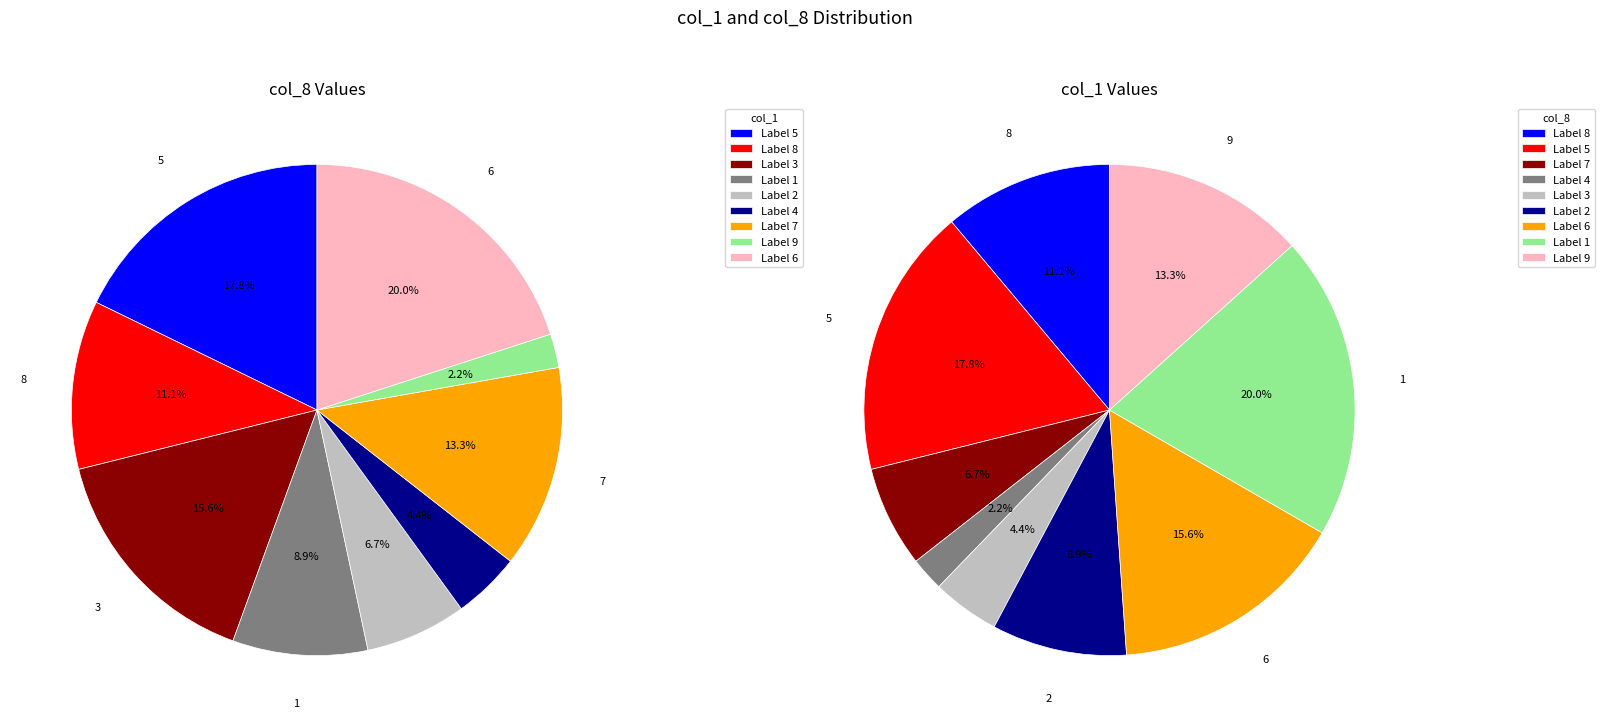

What is the change in value from 5 to 6?

+1